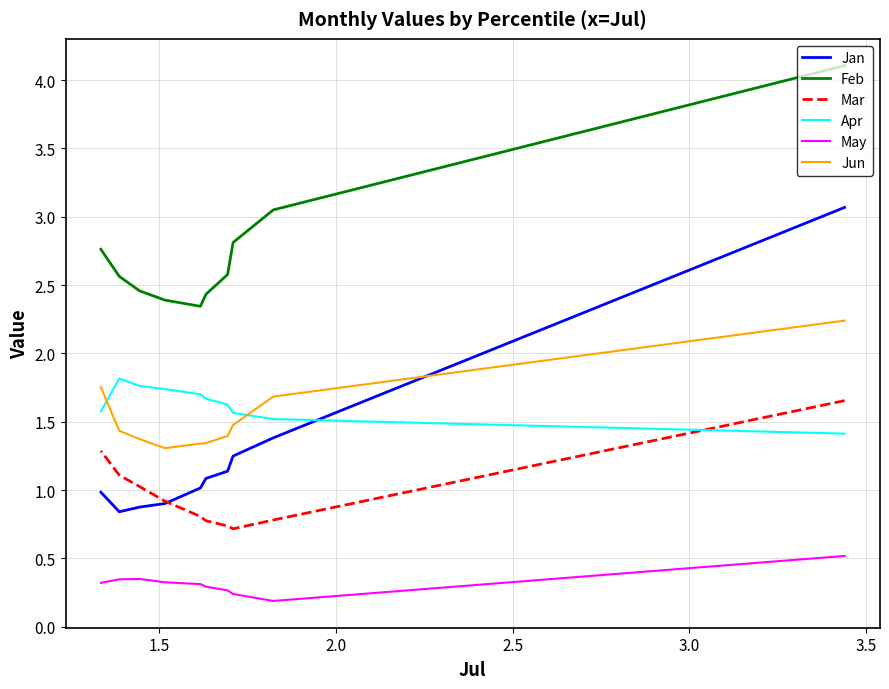

What is the maximum value for Feb?

4.1